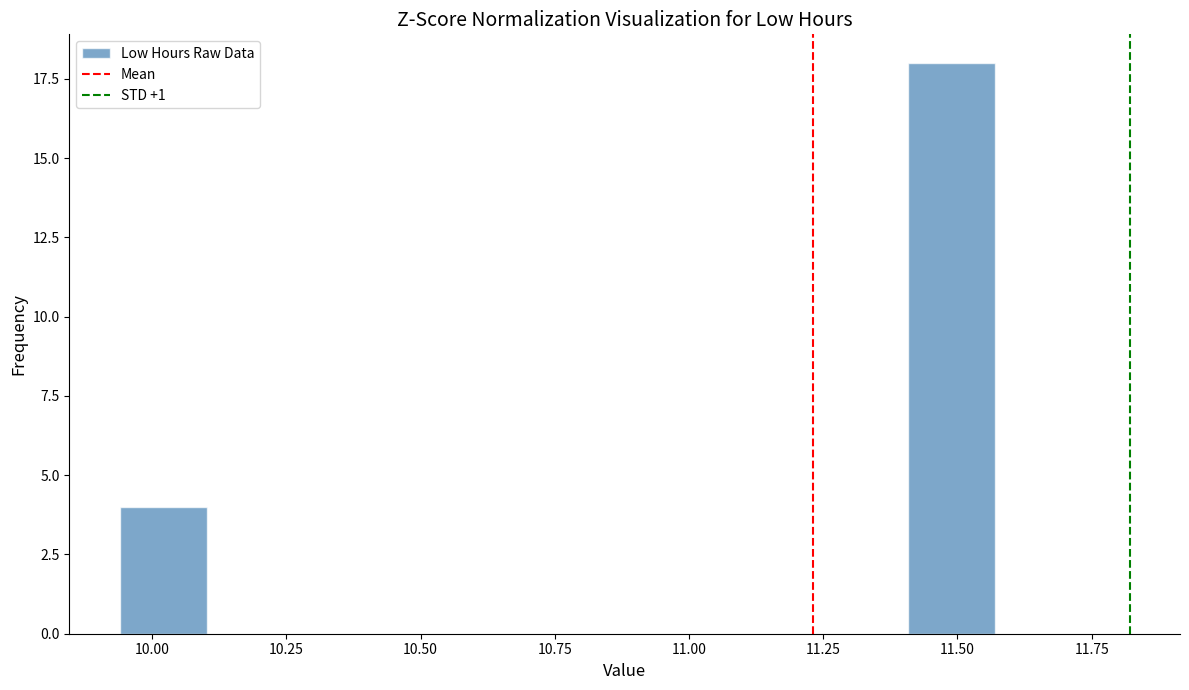

Read against the x-axis, roughly where is the centre of the tallest bar?

11.50